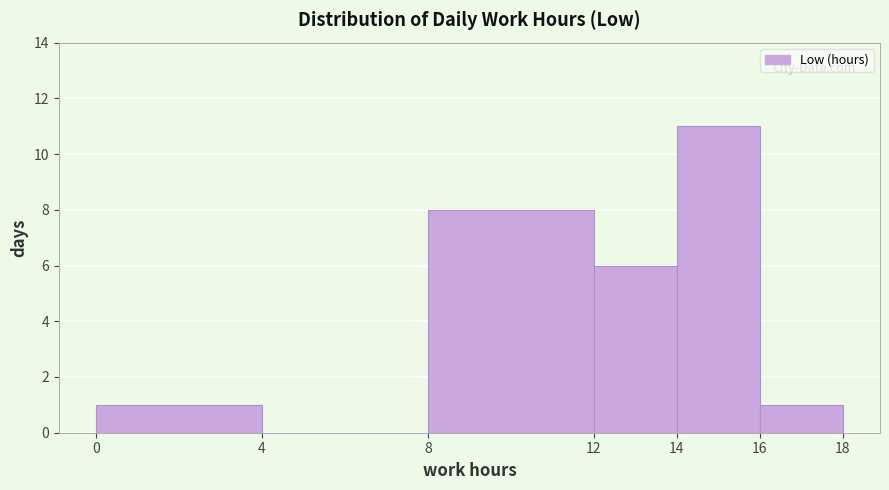

Reading left to right, transcribe this chart: for each bar, give the range it covers on the x-axis and its height. The values are not printed on the chart, so give them approximately, as read against the axis.

0 to 4: 1
4 to 8: 0
8 to 12: 8
12 to 14: 6
14 to 16: 11
16 to 18: 1